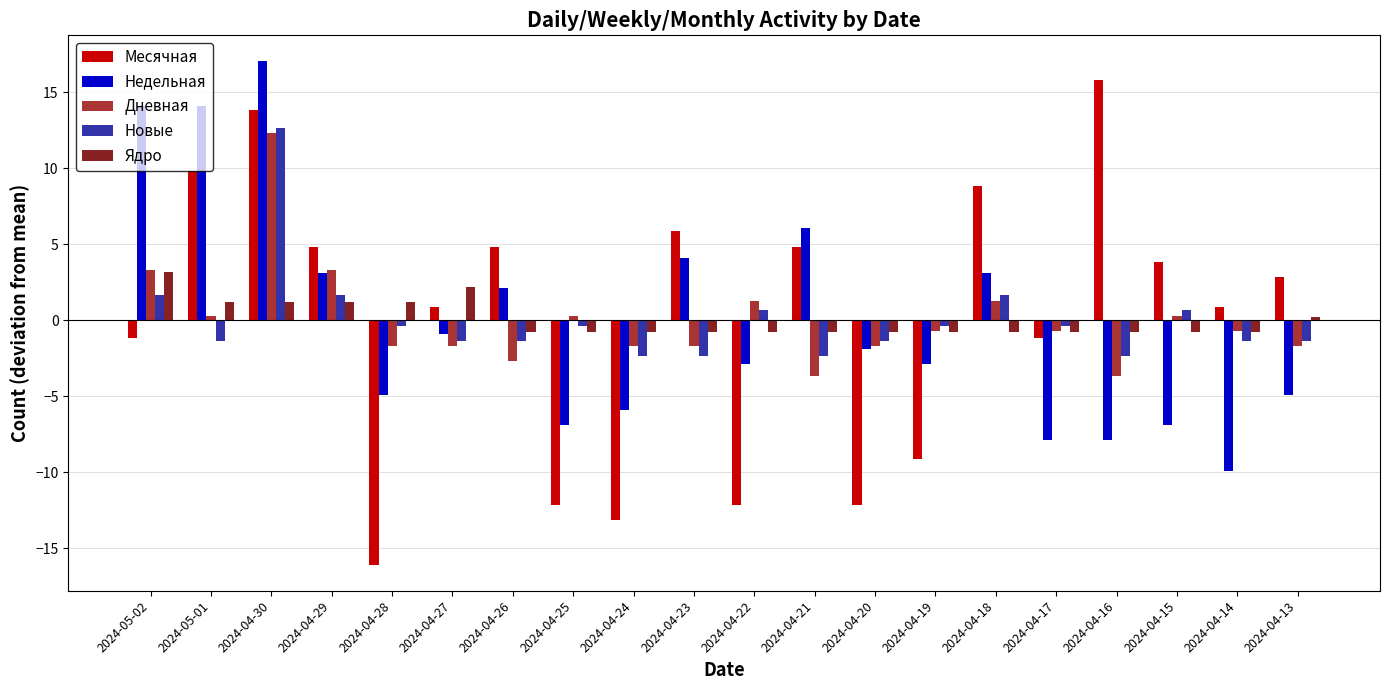

What is the label of the 20th bar from the left?

2024-04-13